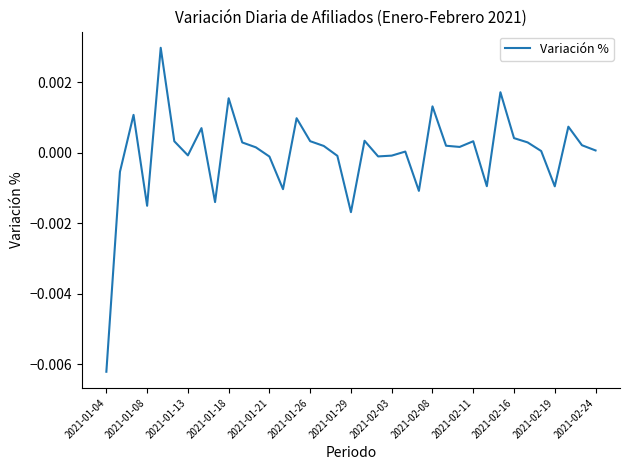

Does the chart display data point markers on the line(s)?

No